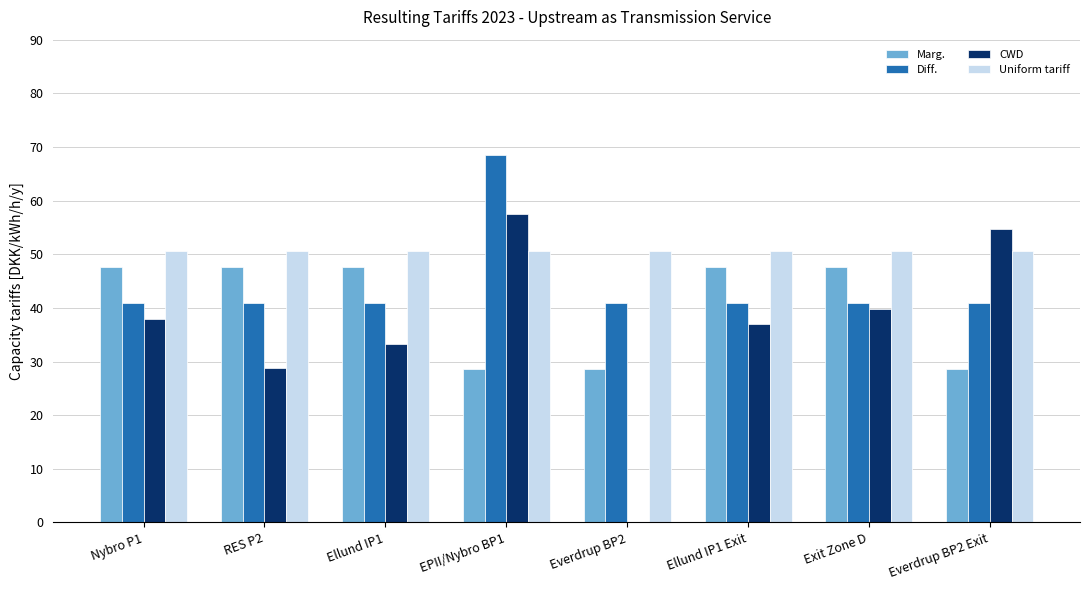

At which category is the sum across all series the highest?

EPII/Nybro BP1